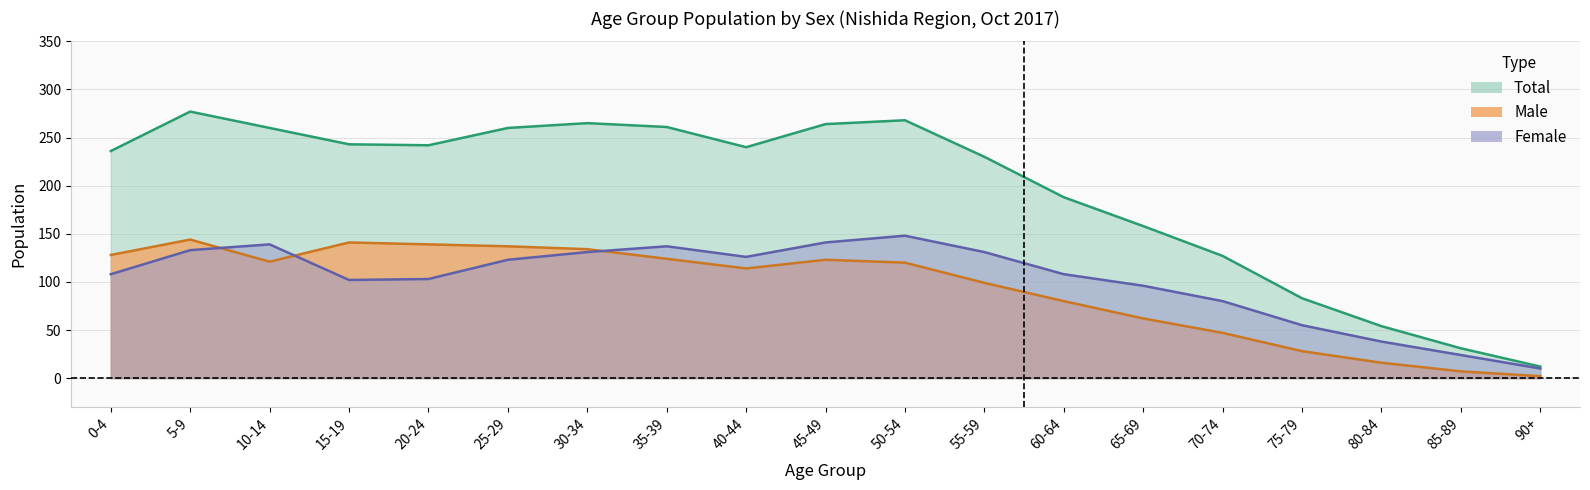

Is it true that female equals 96 at 65-69?

True